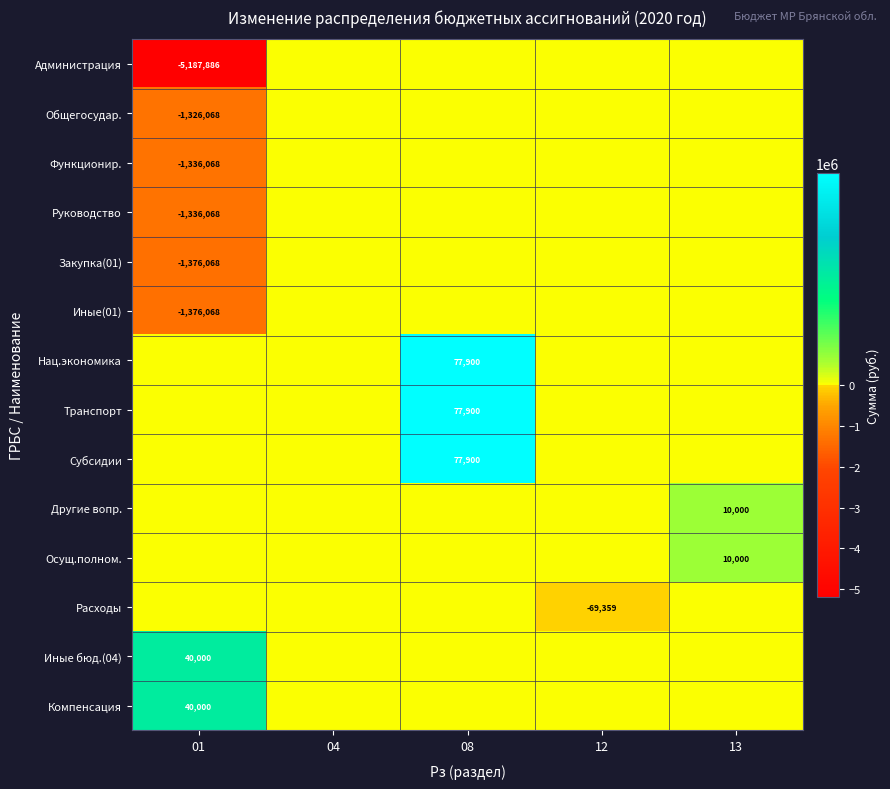

True or false: Другие вопр. has a value of 3813 at 13.

False